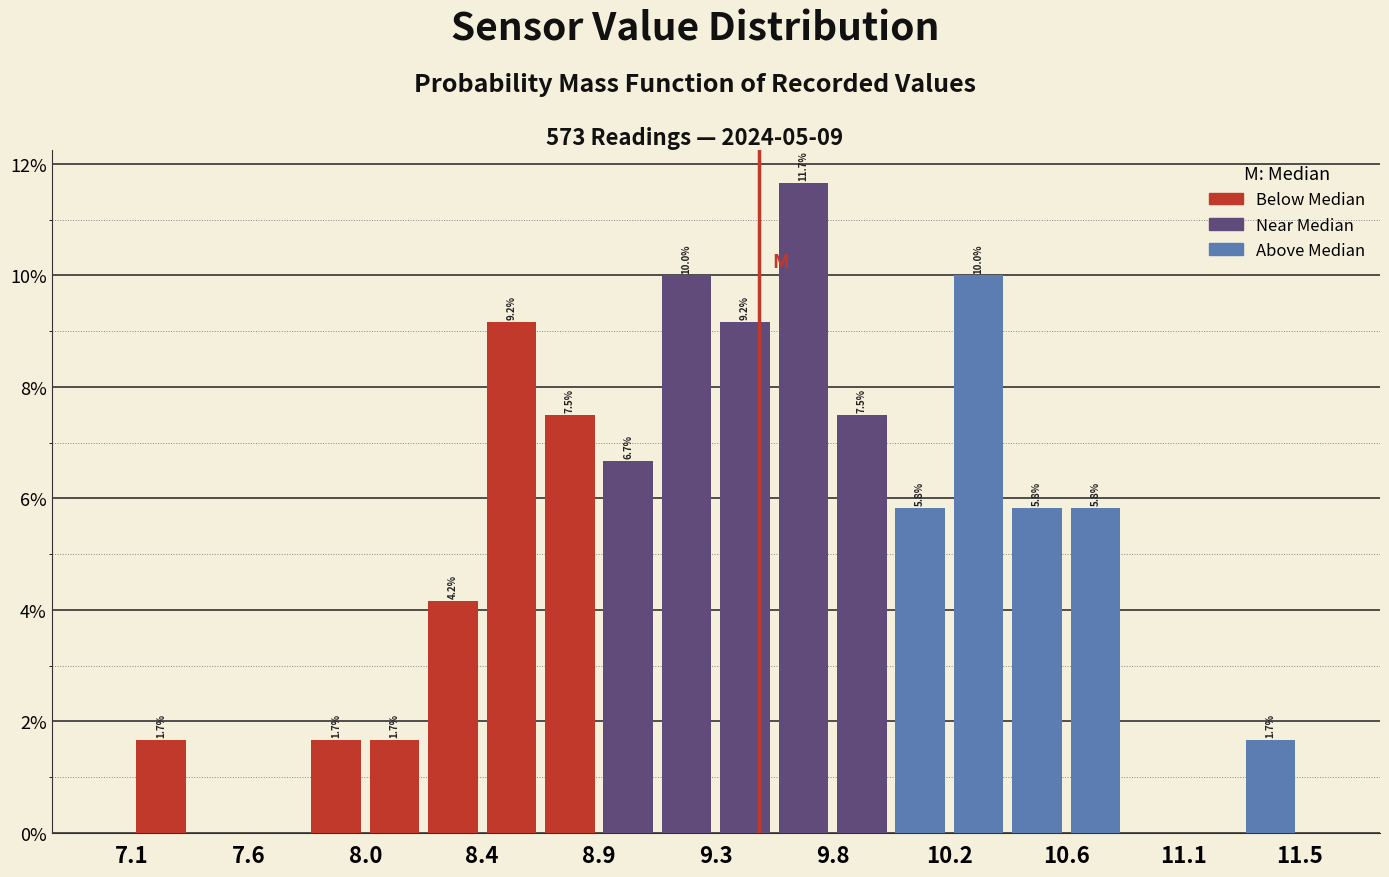

Over which range of the x-axis is the bar tallest?

9.55 to 9.75